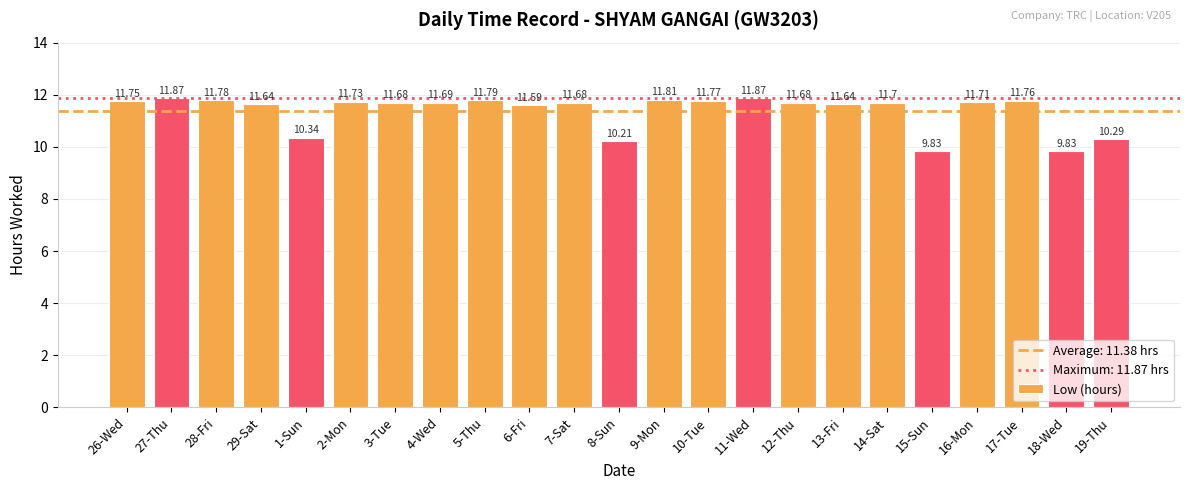

Reading left to right, transcribe all the data shown in this chart.

11.8	11.9	11.8	11.6	10.3	11.7	11.7	11.7	11.8	11.6	11.7	10.2	11.8	11.8	11.9	11.7	11.6	11.7	9.8	11.7	11.8	9.8	10.3